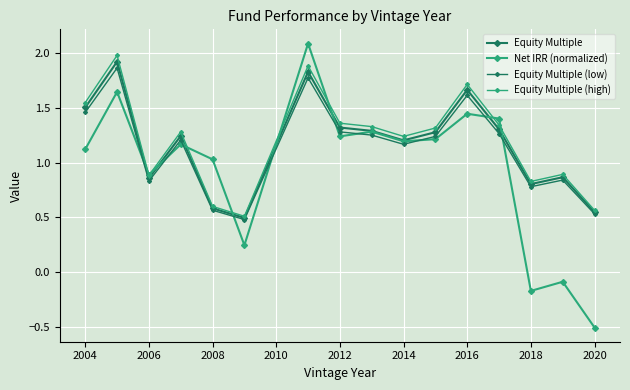

True or false: Equity Multiple (high) has more than 2 points higher than both neighbors.

True